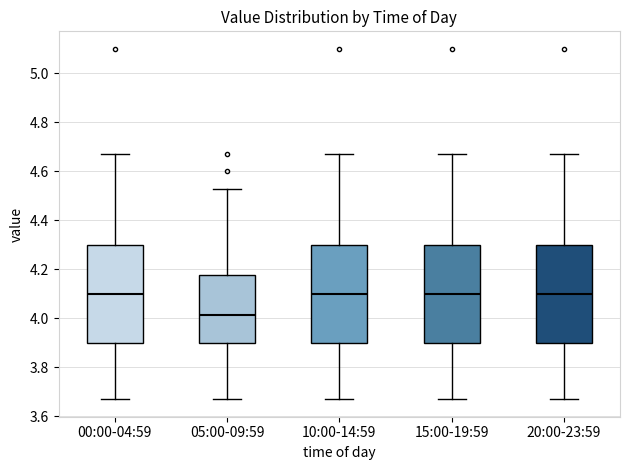

Reading left to right, read every box against the y-axis: the position of its median line, the range the box covers, and the ends of its whiskers. The values are not printed on the chart, so give them approximately, as read against the axis.

00:00-04:59: median 4.10, box 3.90 to 4.30, whiskers 3.68 to 4.68
05:00-09:59: median 4.02, box 3.90 to 4.18, whiskers 3.68 to 4.54
10:00-14:59: median 4.10, box 3.90 to 4.30, whiskers 3.68 to 4.68
15:00-19:59: median 4.10, box 3.90 to 4.30, whiskers 3.68 to 4.68
20:00-23:59: median 4.10, box 3.90 to 4.30, whiskers 3.68 to 4.68